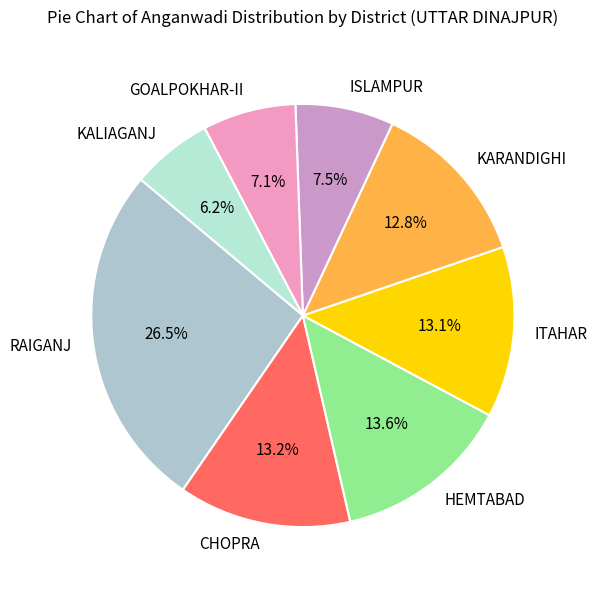

Do RAIGANJ and CHOPRA together represent more than half of the pie?

No